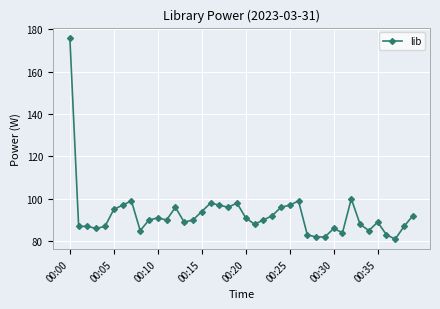

What is the smallest value displayed?

81